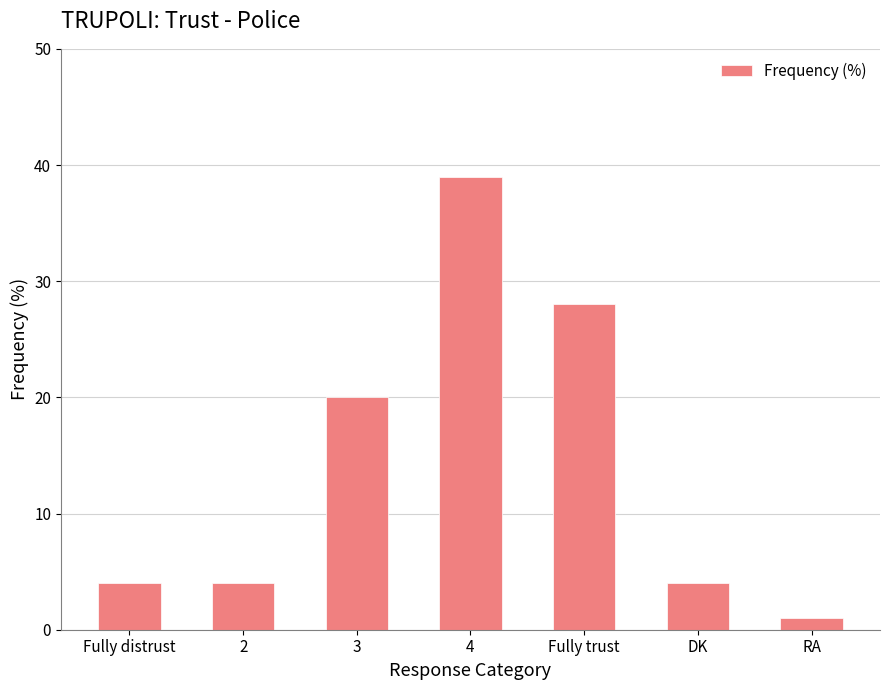

Reading left to right, list all the values displayed in this chart.

Fully distrust=4	2=4	3=20	4=39	Fully trust=28	DK=4	RA=1